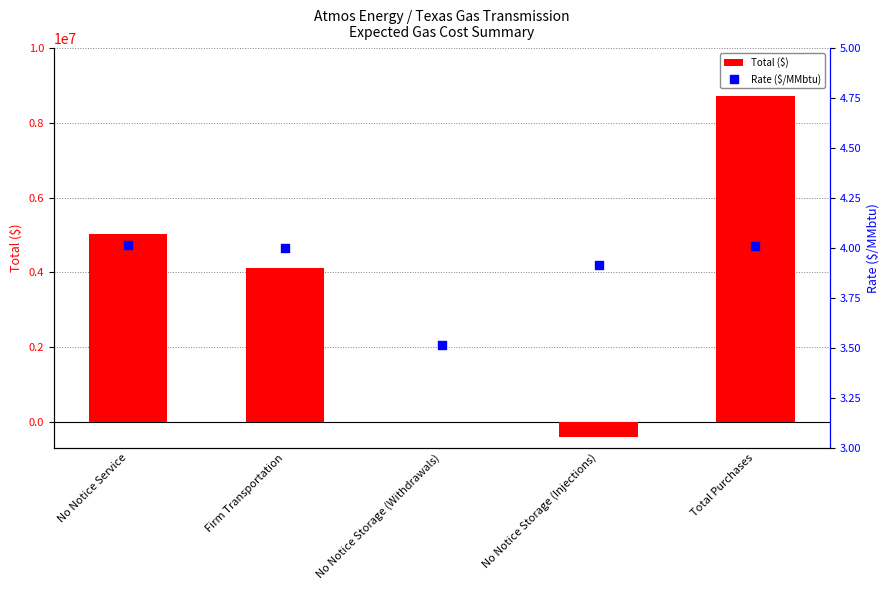

Which series has the largest total across all categories?

Total ($)